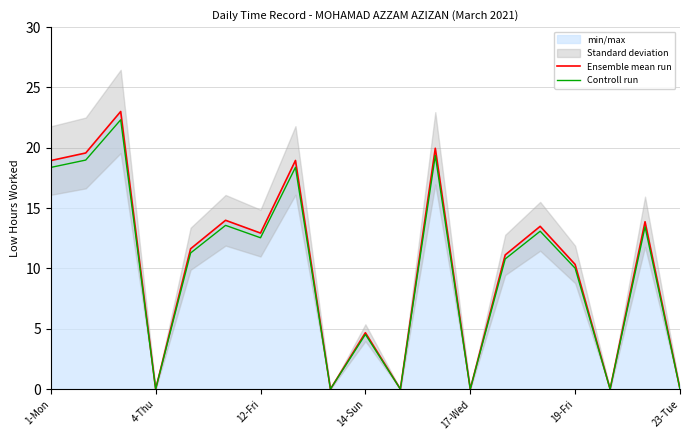

True or false: Ensemble mean run and Controll run intersect in this chart.

False